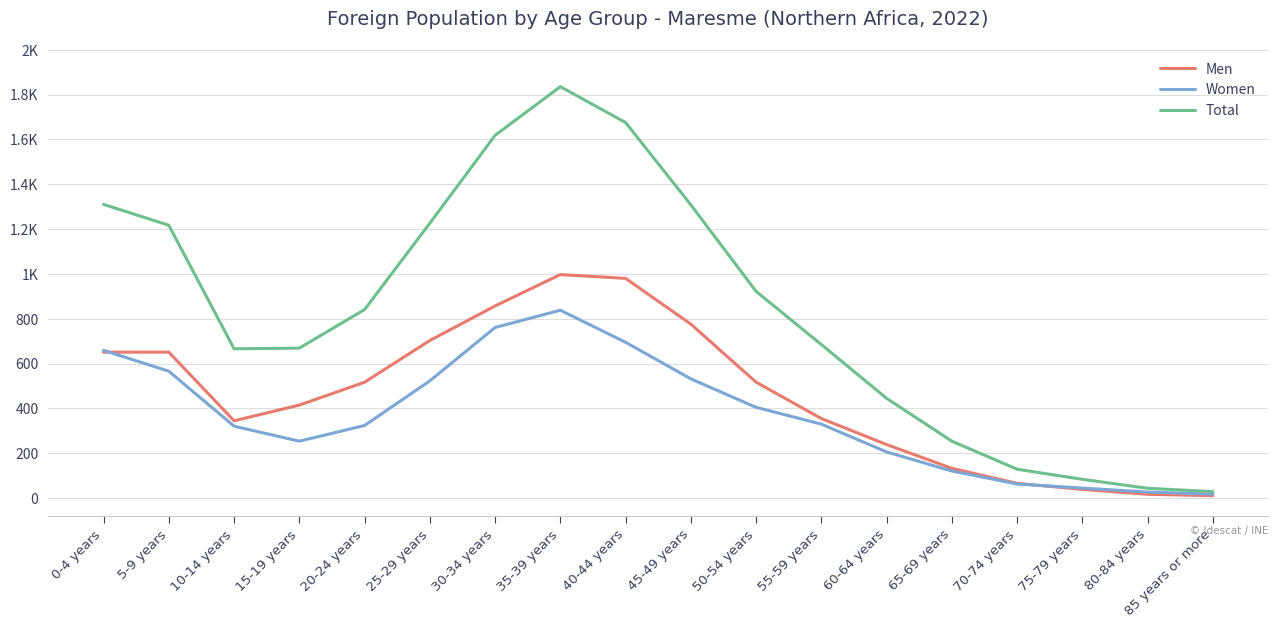

Where is Men nearest to the value 504?

20-24 years